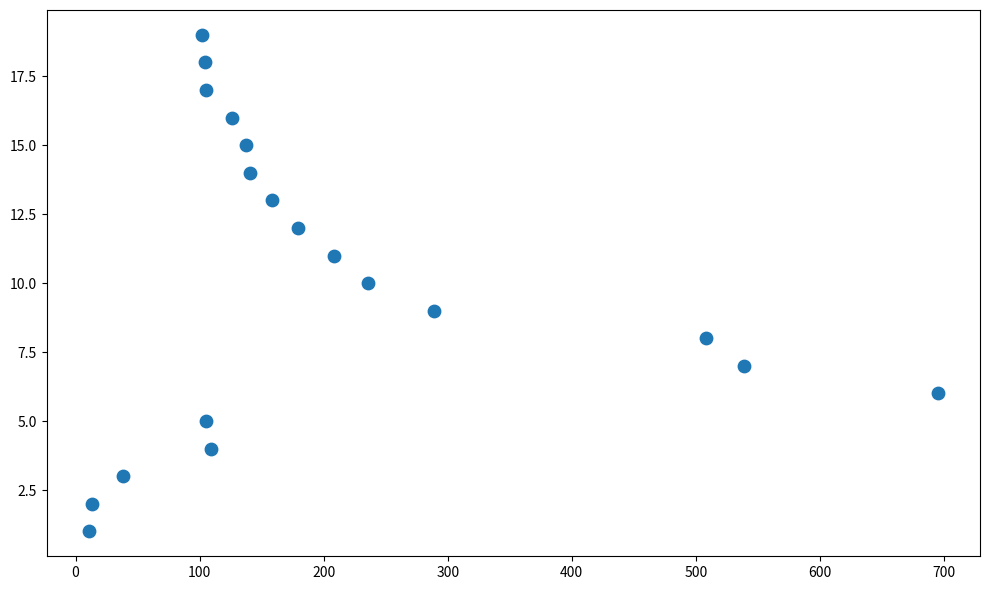

What is the range of Y values (max minus min)?

18